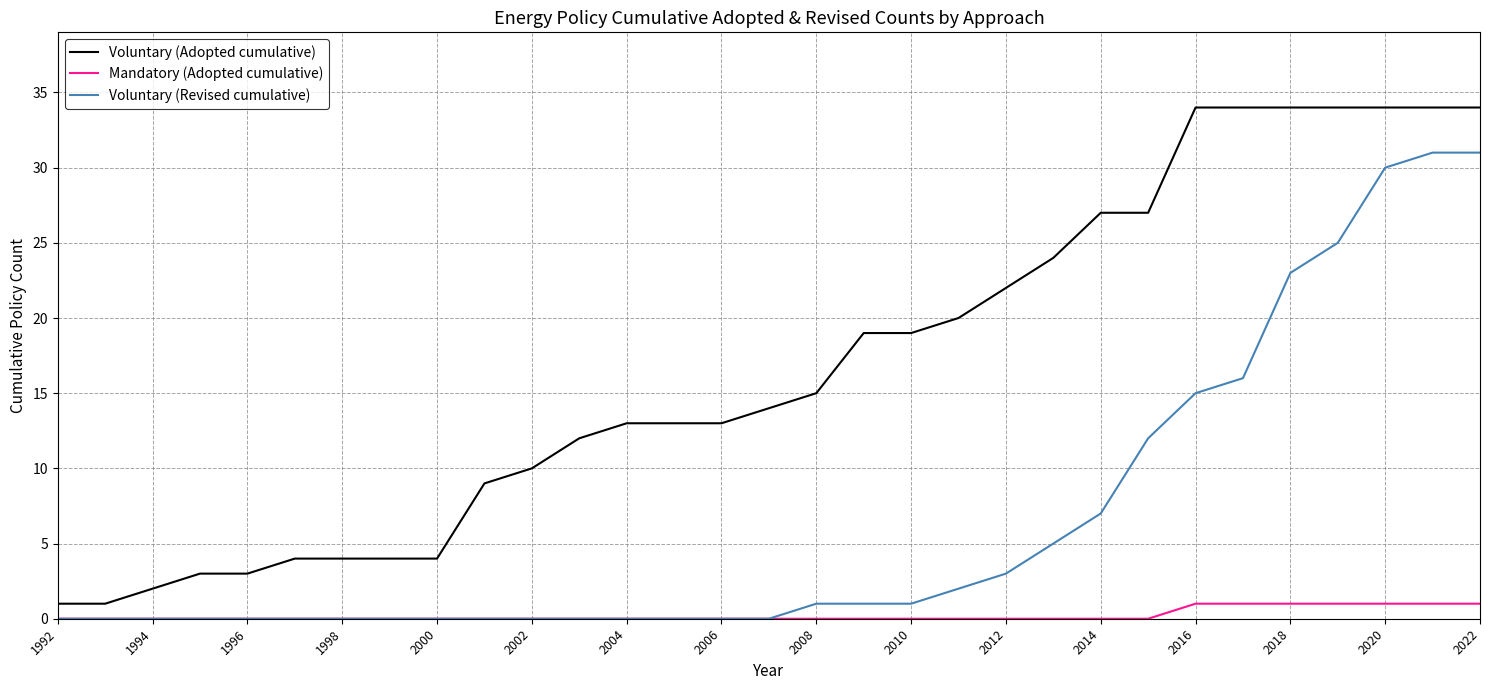

Is this an area chart (filled region under the line)?

No